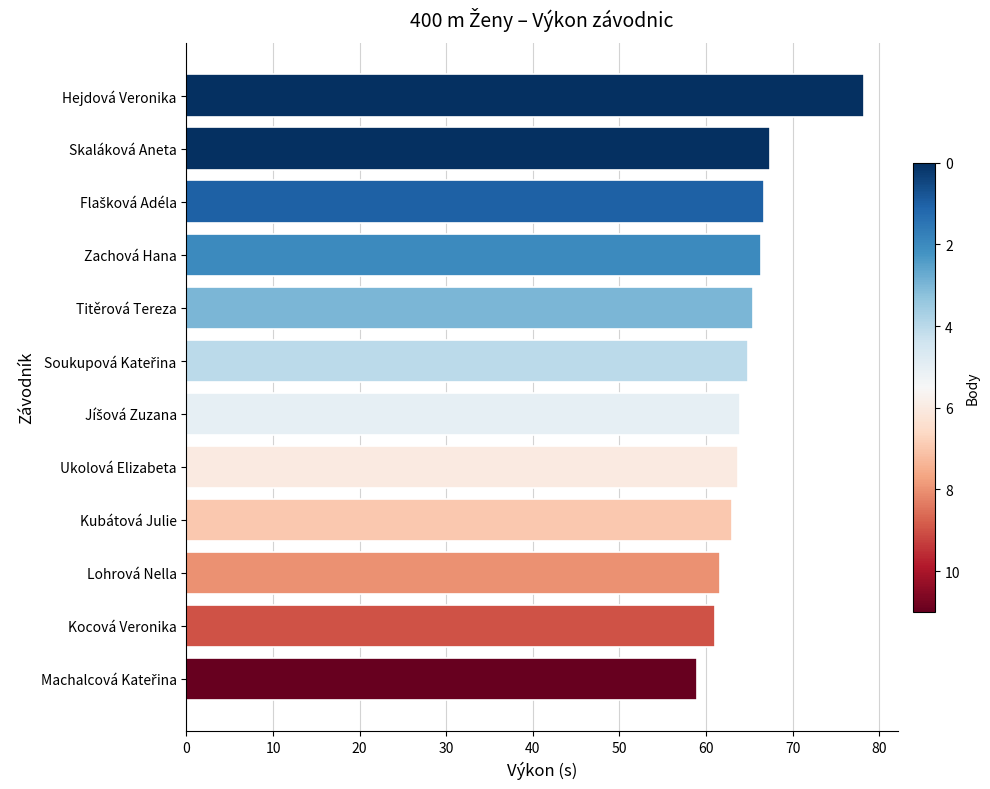

What is the difference between the second highest and minimum values?

8.4